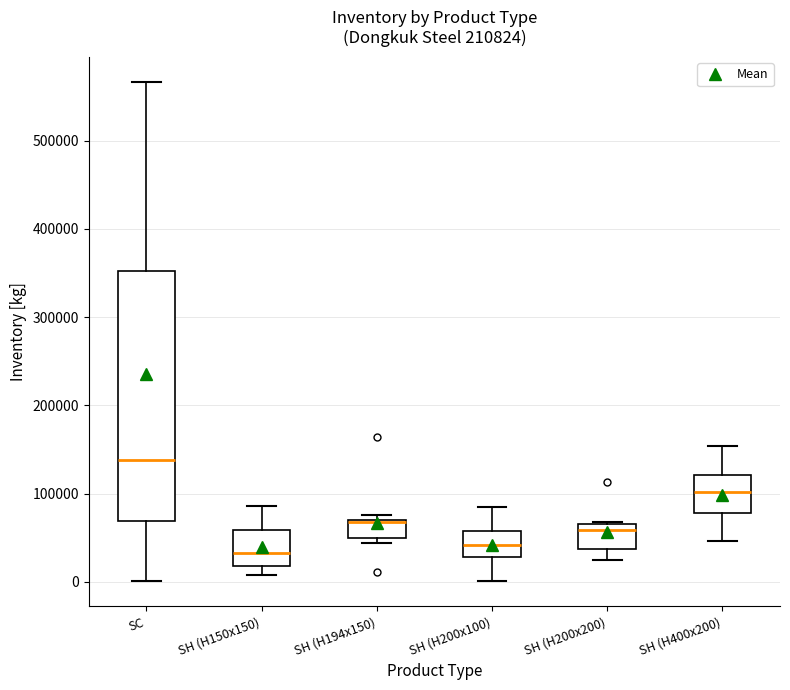

Reading left to right, read every box against the y-axis: the position of its median line, the range the box covers, and the ends of its whiskers. The values are not printed on the chart, so give them approximately, as read against the axis.

SC: median 140000, box 70000 to 350000, whiskers 0 to 570000
SH (H150x150): median 30000, box 20000 to 60000, whiskers 10000 to 90000
SH (H194x150): median 70000 (drawn on the box's upper edge), box 50000 to 70000, whiskers 40000 to 80000
SH (H200x100): median 40000, box 30000 to 60000, whiskers 0 to 80000
SH (H200x200): median 60000, box 40000 to 70000, whiskers 20000 to 70000
SH (H400x200): median 100000, box 80000 to 120000, whiskers 50000 to 150000